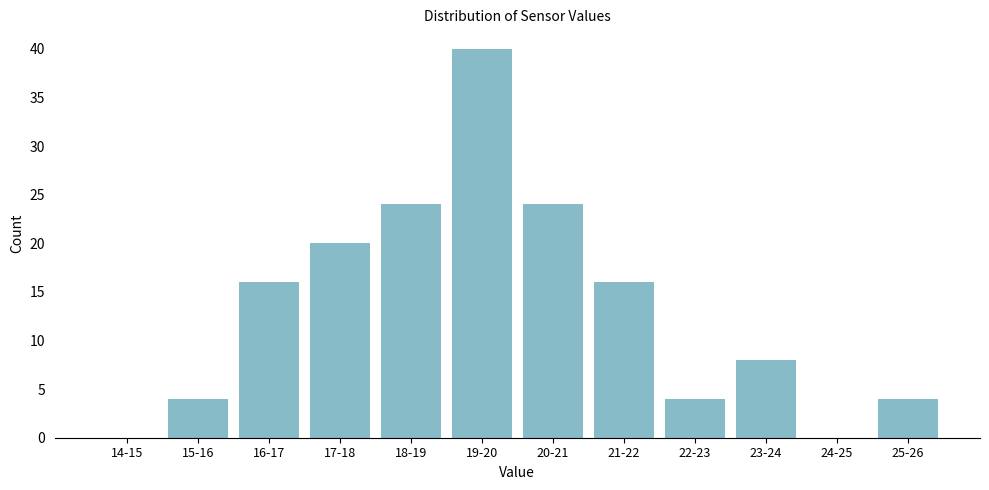

Reading left to right, what are all the values shown in this chart?

14-15=0	15-16=4	16-17=16	17-18=20	18-19=24	19-20=40	20-21=24	21-22=16	22-23=4	23-24=8	24-25=0	25-26=4